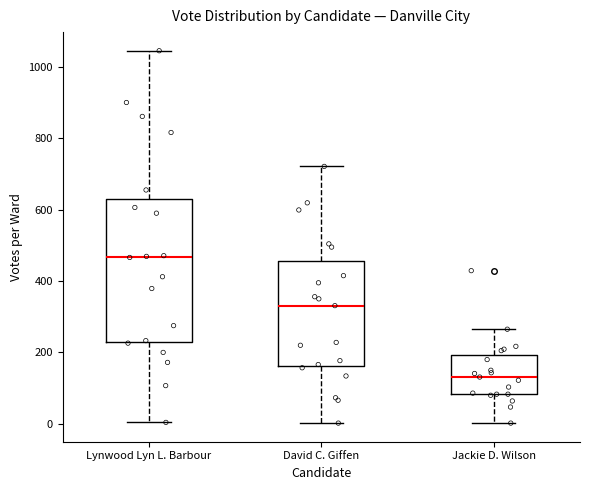

Reading left to right, read every box against the y-axis: the position of its median line, the range the box covers, and the ends of its whiskers. The values are not printed on the chart, so give them approximately, as read against the axis.

Lynwood Lyn L. Barbour: median 460, box 220 to 640, whiskers 0 to 1040
David C. Giffen: median 340, box 160 to 460, whiskers 0 to 720
Jackie D. Wilson: median 140, box 80 to 200, whiskers 0 to 260